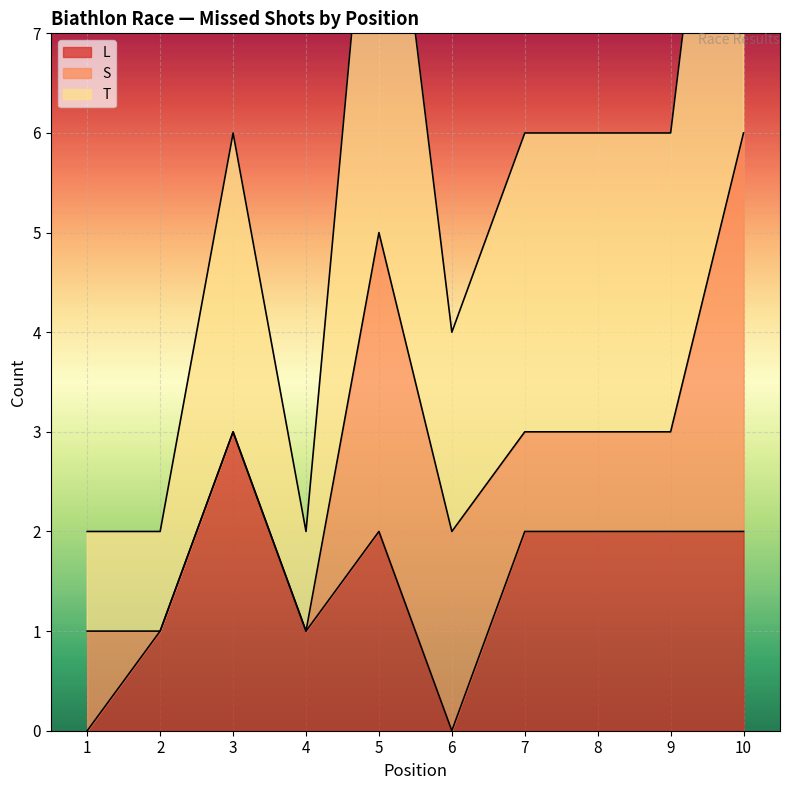

At which label is L closest to 1?

2